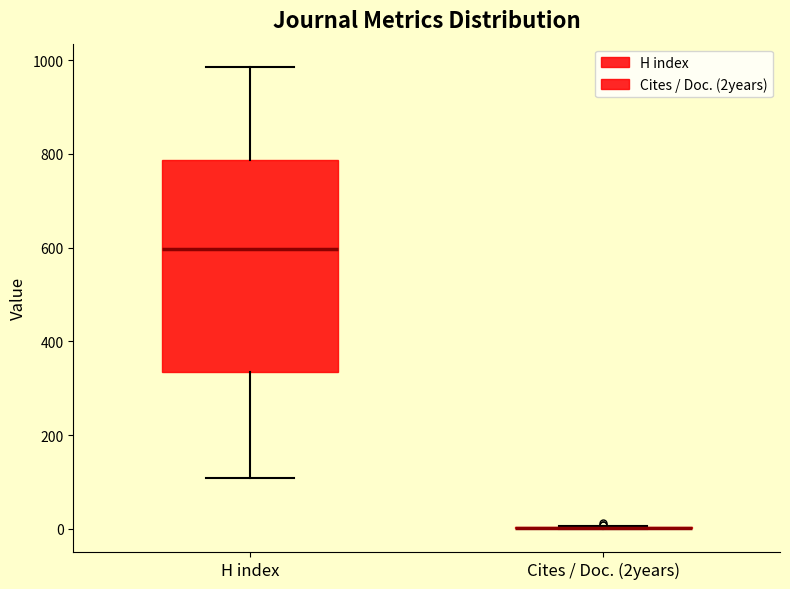

Reading left to right, transcribe this box plot: for each box, give where its median line is, the range the box spans, and where its two whiskers end, as read against the y-axis. The values are not printed on the chart, so give them approximately, as read against the axis.

H index: median 600, box 340 to 780, whiskers 100 to 980
Cites / Doc. (2years): box collapsed to a line at 0, whiskers 0 to 0